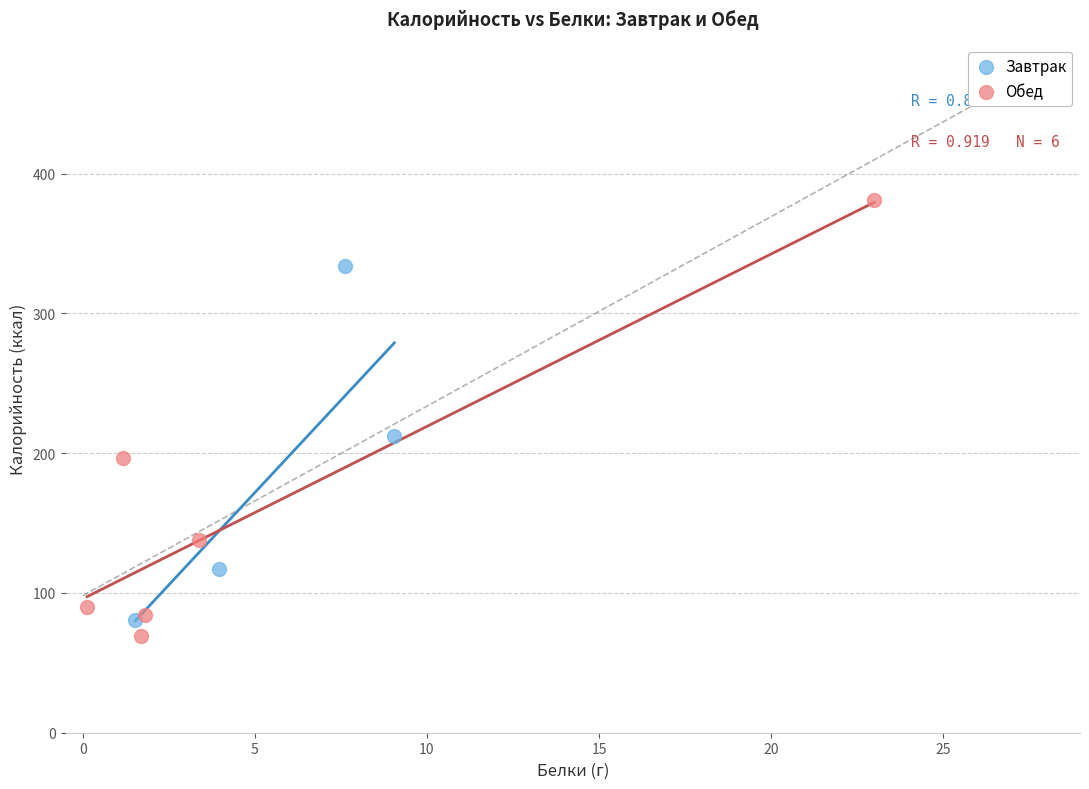

Which series contains the highest Y value?

Обед